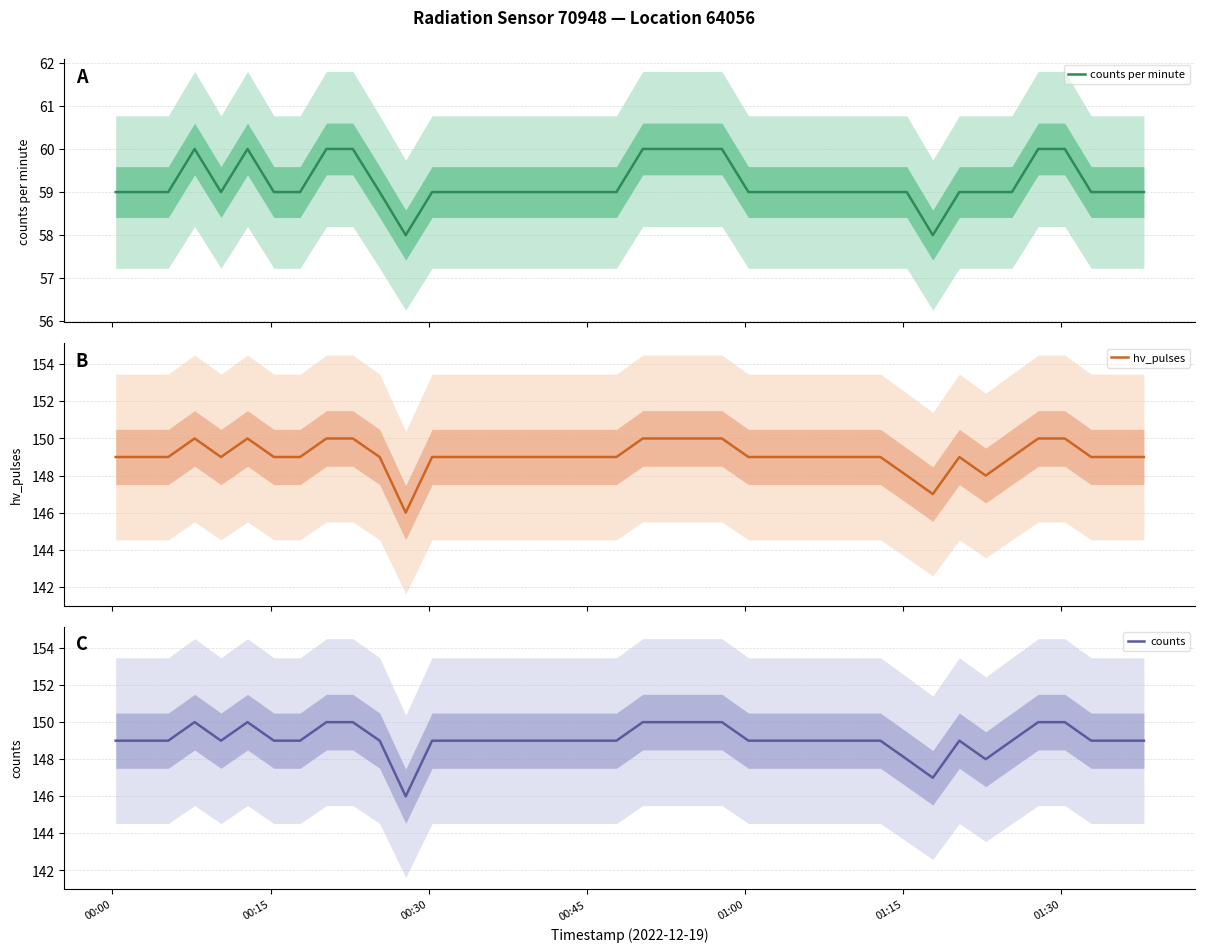

List the series in order of their peak value, lowest first.

counts per minute, hv_pulses, counts